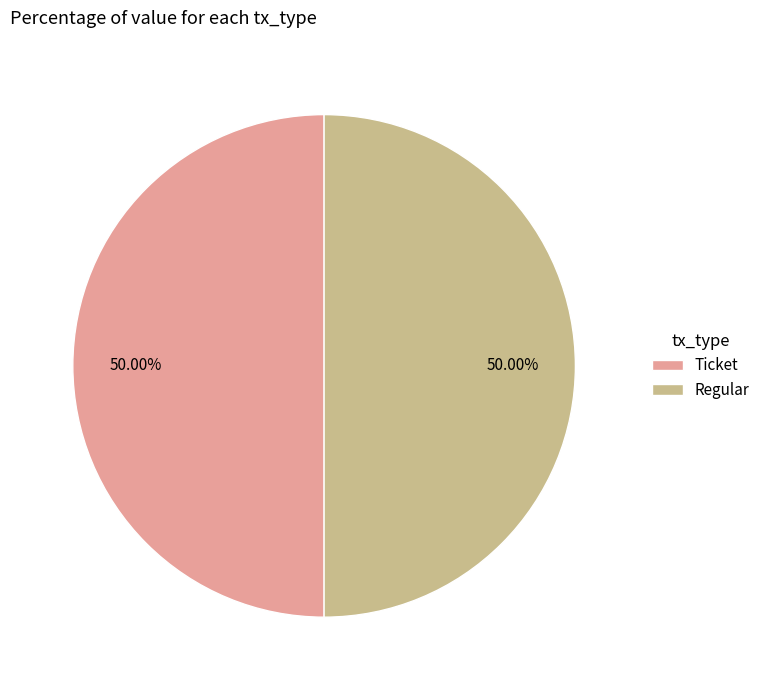

Combined, do Regular and Ticket account for over 50%?

Yes